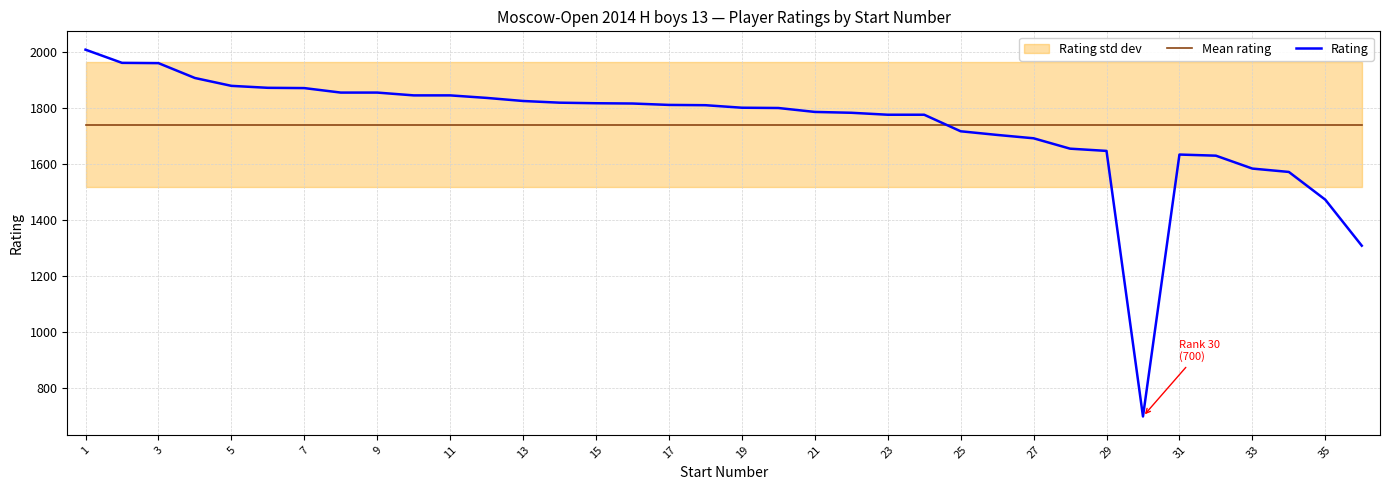

True or false: Rating and Mean rating intersect in this chart.

True